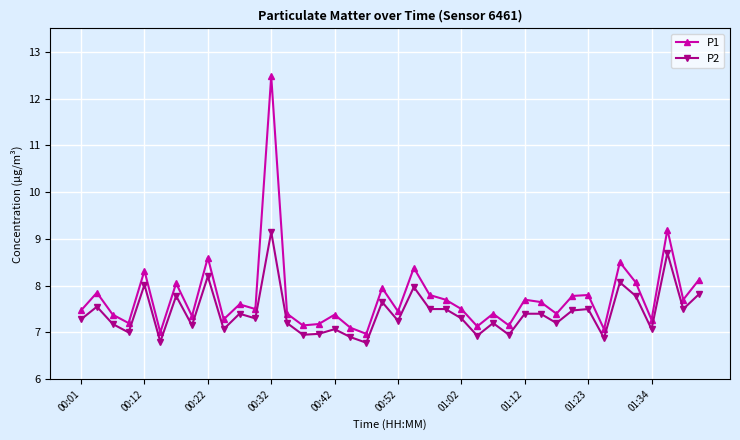

What is the minimum value shown in the chart?

6.8